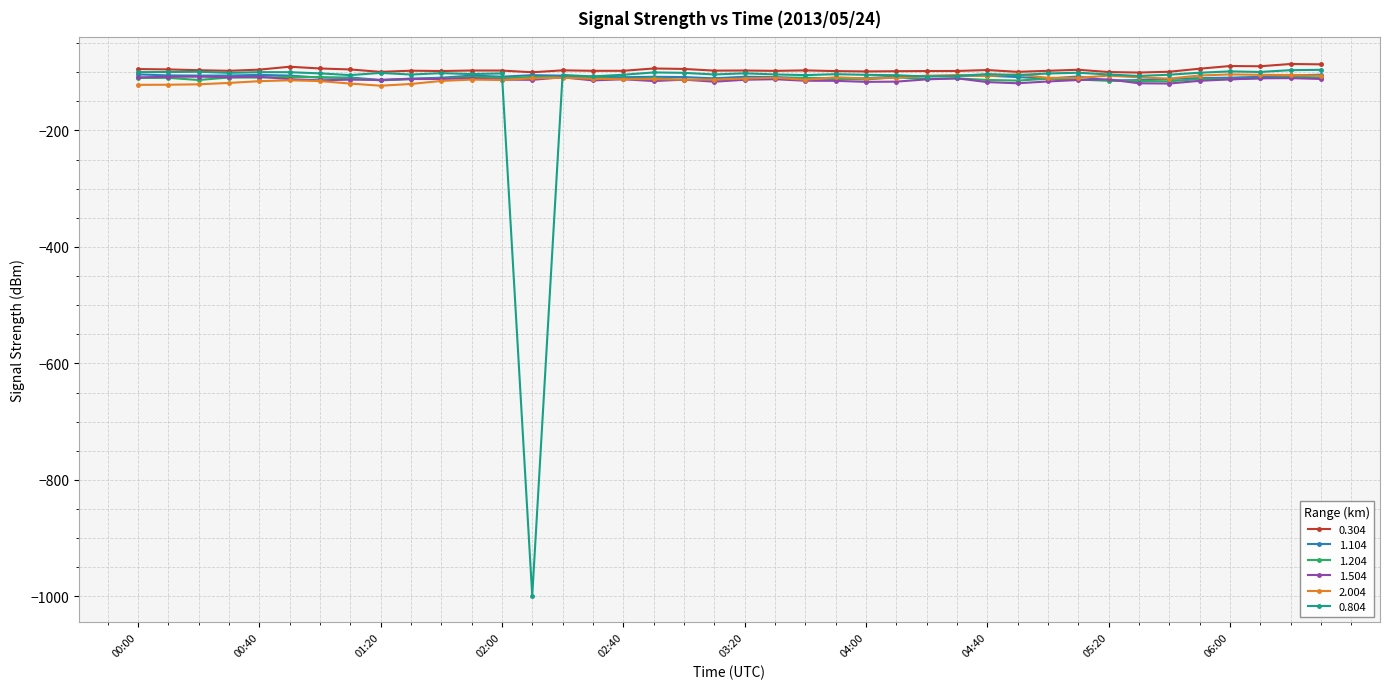

What is the value of the 0.304 point at the 30th from the left?

-99.4